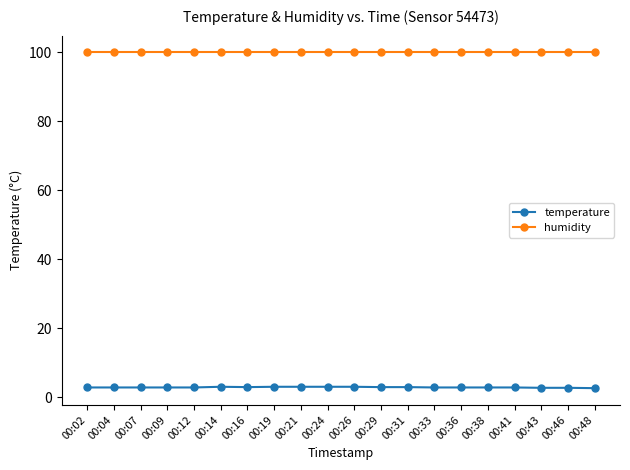

What is the sum of the temperature values at 00:46 and 00:19?

5.7